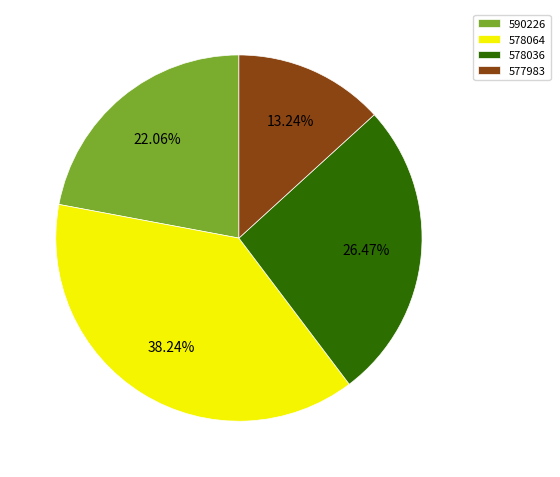

To the nearest percent, what is the difference between the 577983 and 578036 slice percentages?

13%